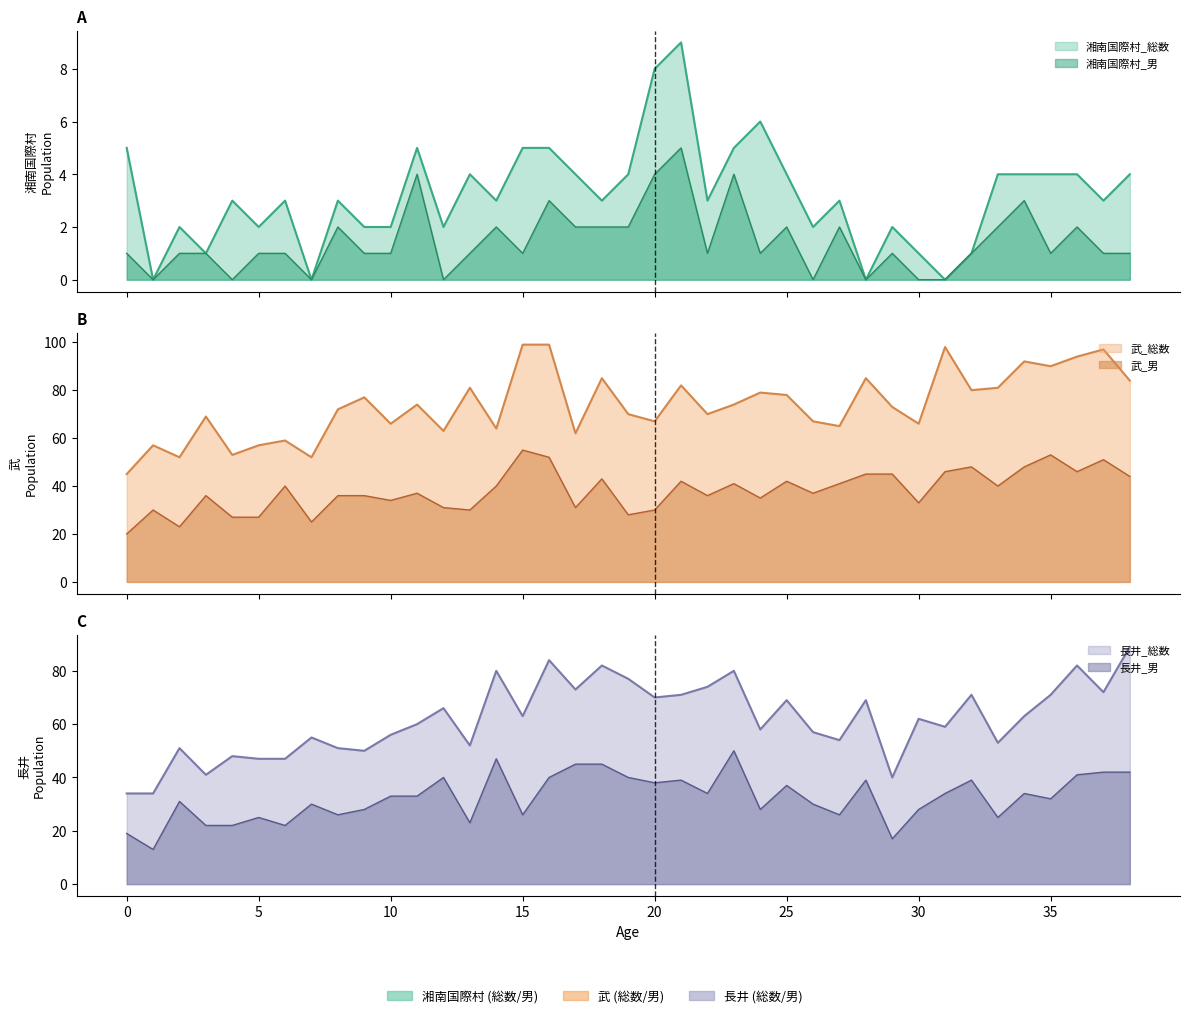

What are all the series names shown in the legend?

湘南国際村_総数, 湘南国際村_男, 武_総数, 武_男, 長井_総数, 長井_男